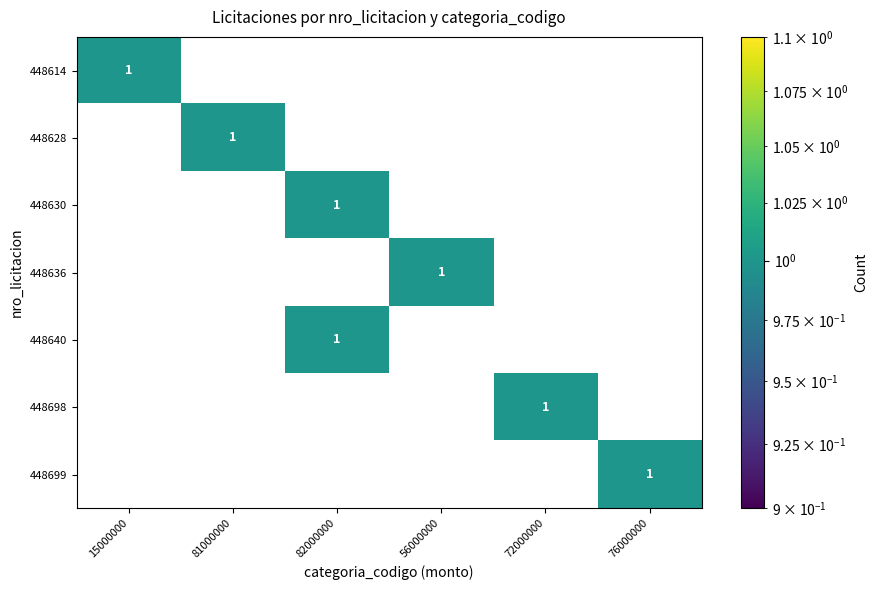

How many series are shown in this chart?

6